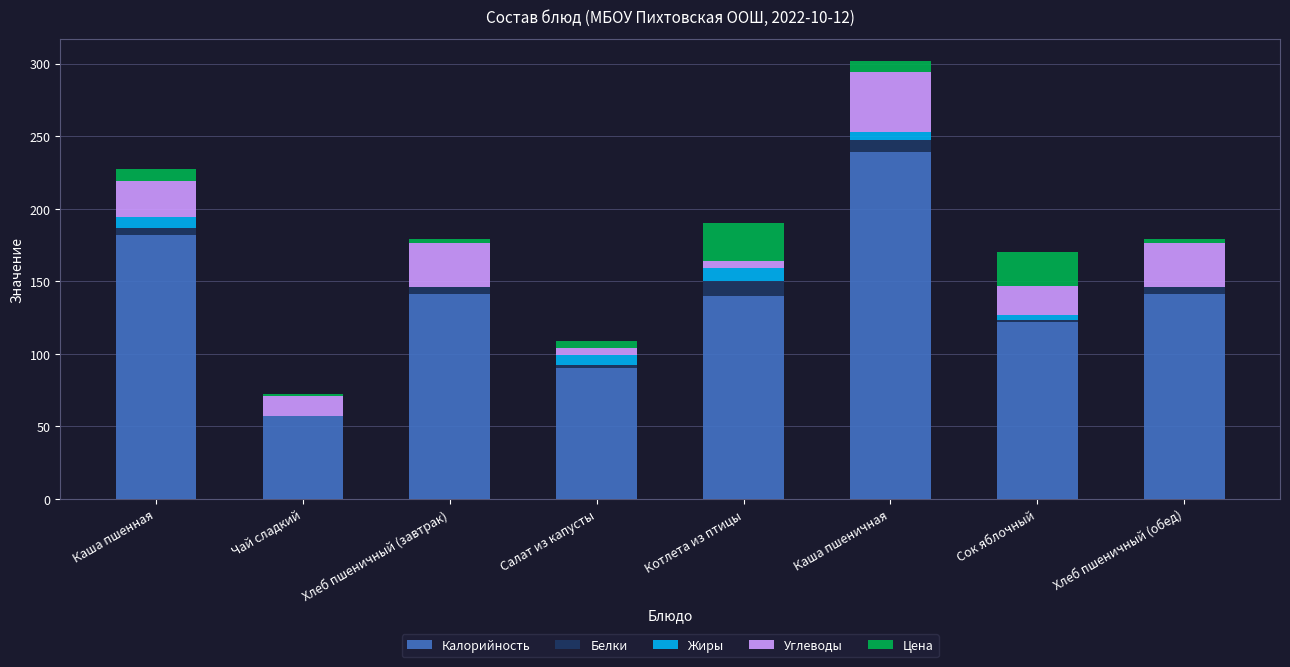

At which category is the sum across all series the highest?

Каша пшеничная